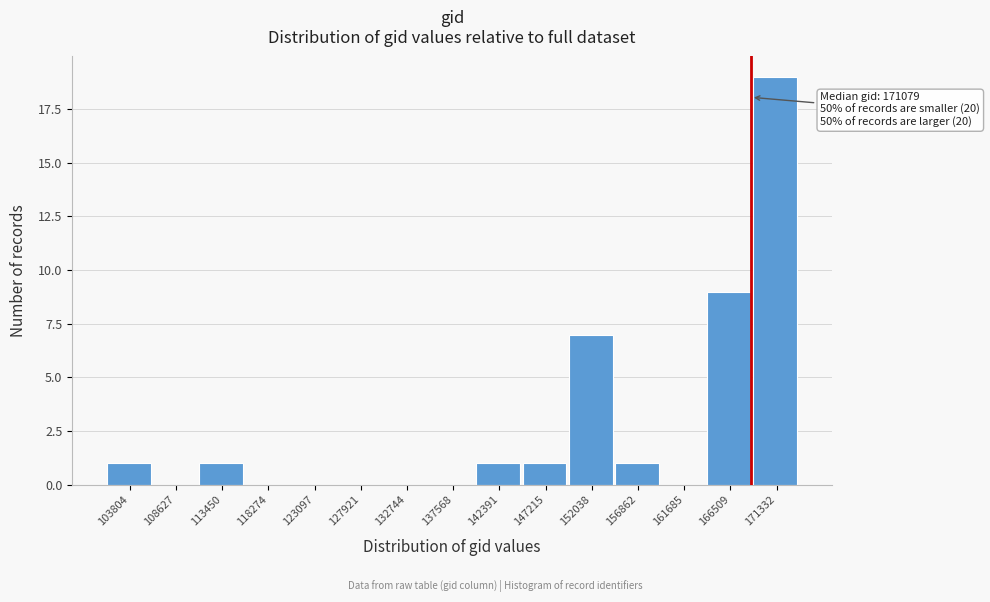

Reading left to right, list all the values displayed in this chart.

103804=1	108627=0	113450=1	118274=0	123097=0	127921=0	132744=0	137568=0	142391=1	147215=1	152038=7	156862=1	161685=0	166509=9	171332=19